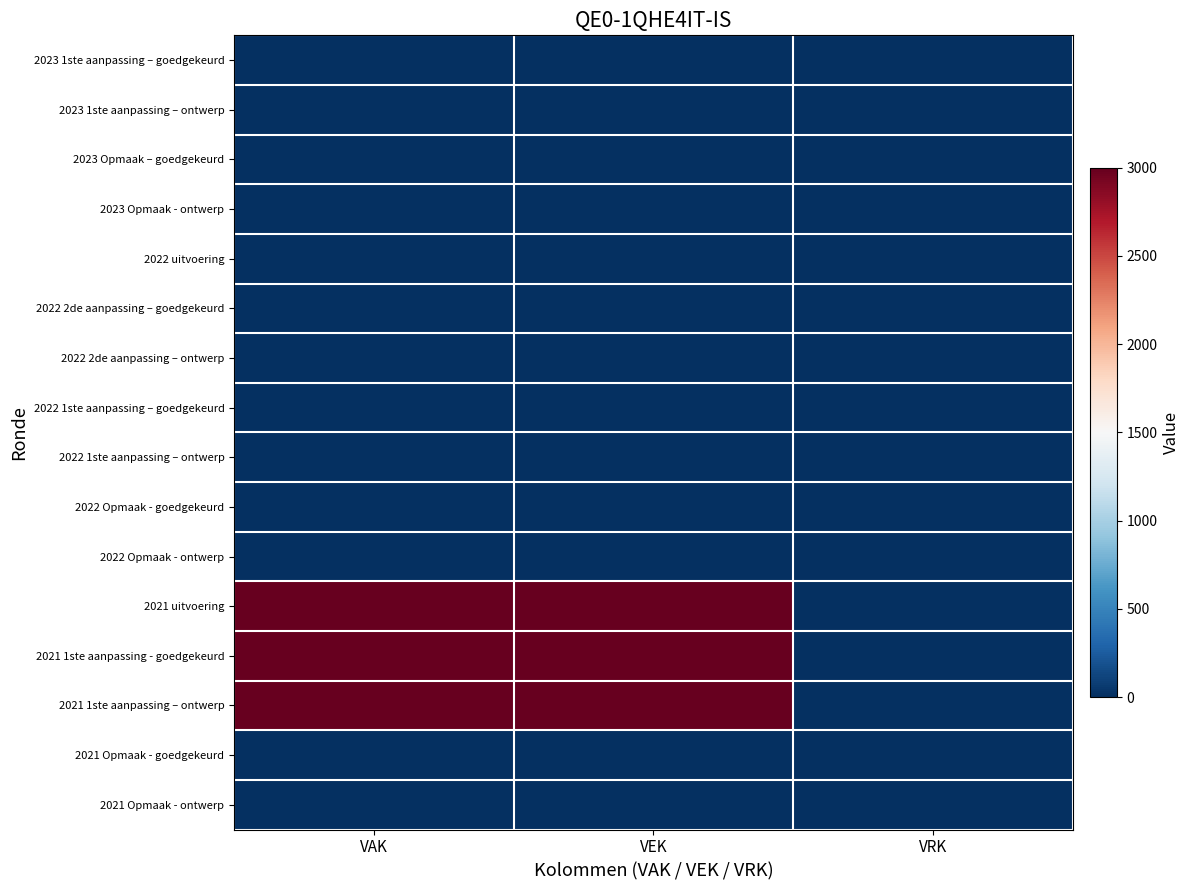

Reading left to right, extract all data points from this chart.

2023 1ste aanpassing – goedgekeurd: VAK=0	VEK=0	VRK=0
2023 1ste aanpassing – ontwerp: VAK=0	VEK=0	VRK=0
2023 Opmaak – goedgekeurd: VAK=0	VEK=0	VRK=0
2023 Opmaak - ontwerp: VAK=0	VEK=0	VRK=0
2022 uitvoering: VAK=0	VEK=0	VRK=0
2022 2de aanpassing – goedgekeurd: VAK=0	VEK=0	VRK=0
2022 2de aanpassing – ontwerp: VAK=0	VEK=0	VRK=0
2022 1ste aanpassing – goedgekeurd: VAK=0	VEK=0	VRK=0
2022 1ste aanpassing – ontwerp: VAK=0	VEK=0	VRK=0
2022 Opmaak - goedgekeurd: VAK=0	VEK=0	VRK=0
2022 Opmaak - ontwerp: VAK=0	VEK=0	VRK=0
2021 uitvoering: VAK=3000	VEK=3000	VRK=0
2021 1ste aanpassing - goedgekeurd: VAK=3000	VEK=3000	VRK=0
2021 1ste aanpassing – ontwerp: VAK=3000	VEK=3000	VRK=0
2021 Opmaak - goedgekeurd: VAK=0	VEK=0	VRK=0
2021 Opmaak - ontwerp: VAK=0	VEK=0	VRK=0